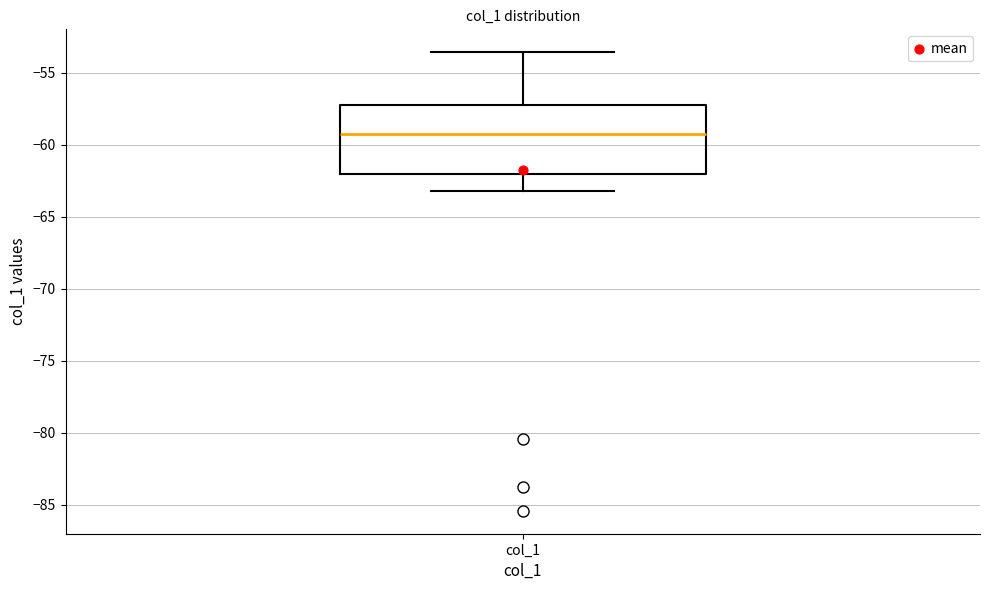

Transcribe this box plot: give where the median line is, the range the box spans, and where the two whiskers end, as read against the y-axis. The values are not printed on the chart, so give them approximately, as read against the axis.

median -59.5, box -62.0 to -57.5, whiskers -63.0 to -53.5